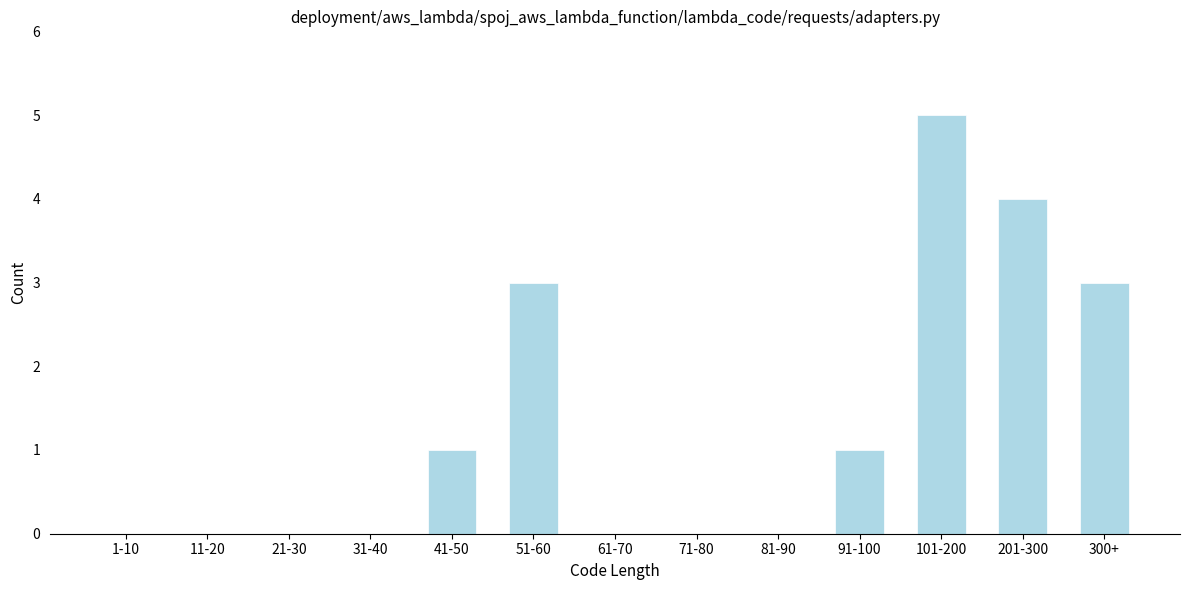

Reading left to right, extract all data points from this chart.

1-10=0	11-20=0	21-30=0	31-40=0	41-50=1	51-60=3	61-70=0	71-80=0	81-90=0	91-100=1	101-200=5	201-300=4	300+=3